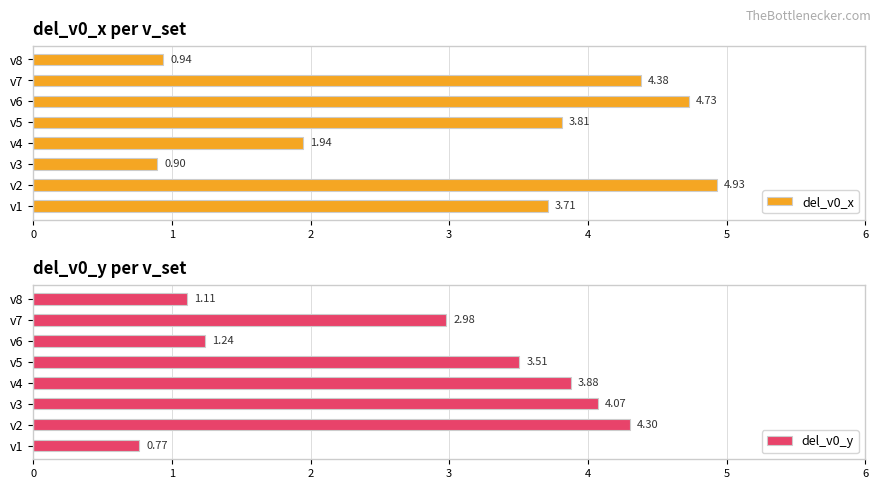

What is the difference between the maximum and minimum values in the del_v0_y series?

3.5